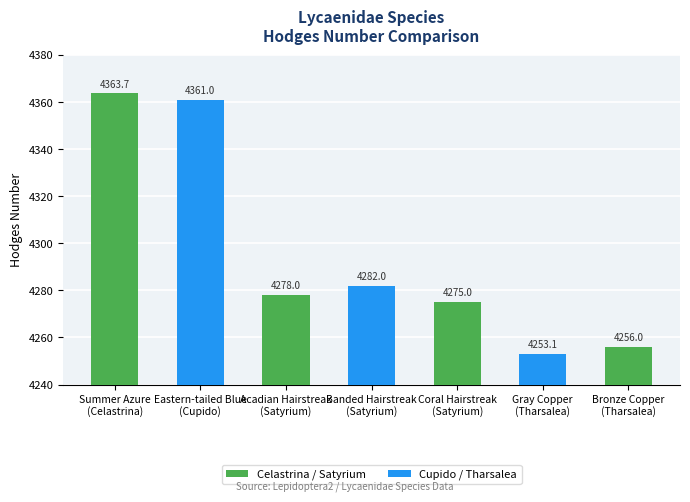

Are the bars grouped side by side (vs. stacked)?

No